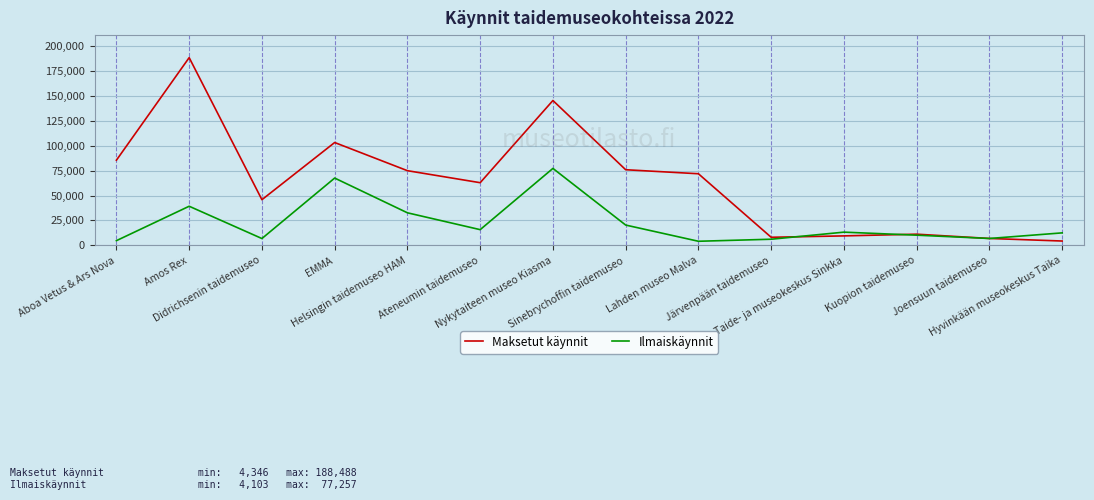

What is the maximum value shown in the chart?

188488